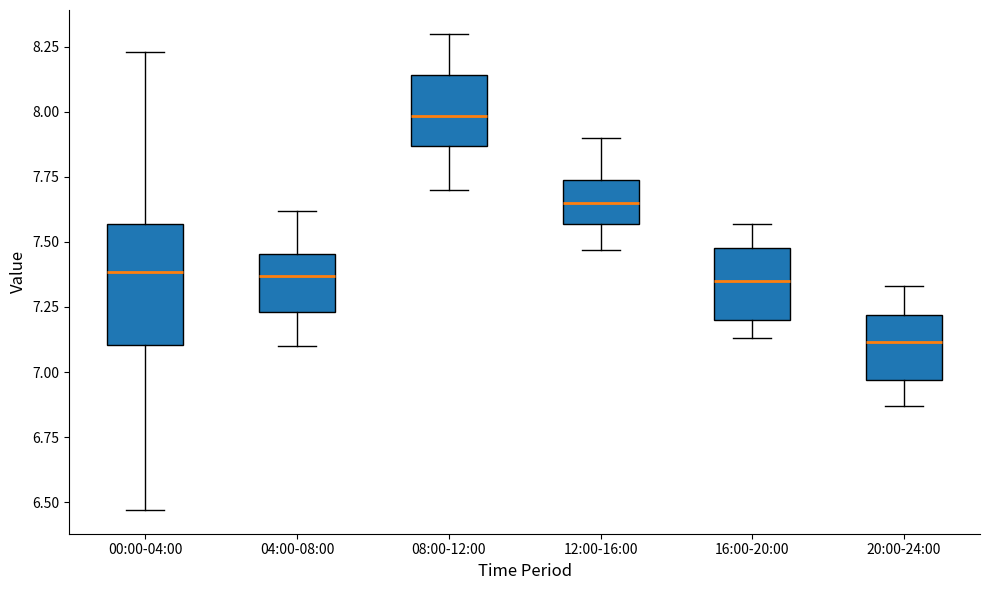

Reading left to right, read every box against the y-axis: the position of its median line, the range the box covers, and the ends of its whiskers. The values are not printed on the chart, so give them approximately, as read against the axis.

00:00-04:00: median 7.40, box 7.10 to 7.55, whiskers 6.45 to 8.25
04:00-08:00: median 7.35, box 7.25 to 7.45, whiskers 7.10 to 7.60
08:00-12:00: median 8.00, box 7.85 to 8.15, whiskers 7.70 to 8.30
12:00-16:00: median 7.65, box 7.55 to 7.75, whiskers 7.45 to 7.90
16:00-20:00: median 7.35, box 7.20 to 7.50, whiskers 7.15 to 7.55
20:00-24:00: median 7.10, box 6.95 to 7.20, whiskers 6.85 to 7.35